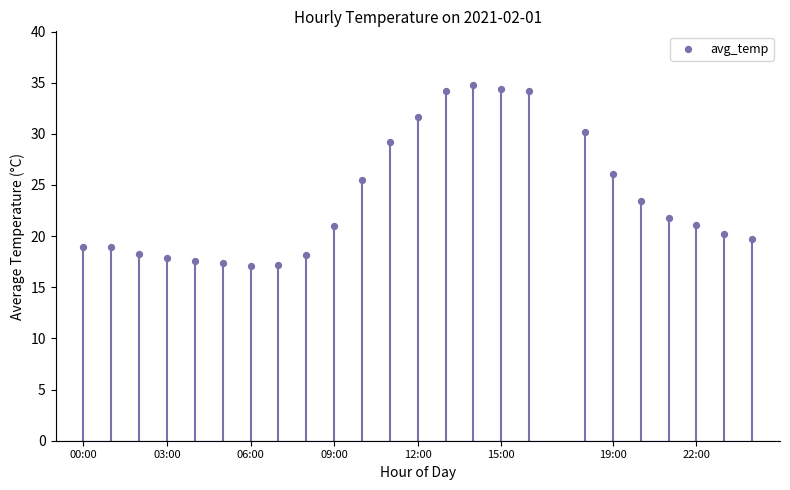

What Y value in the scatter plot is closest to 25?

25.5